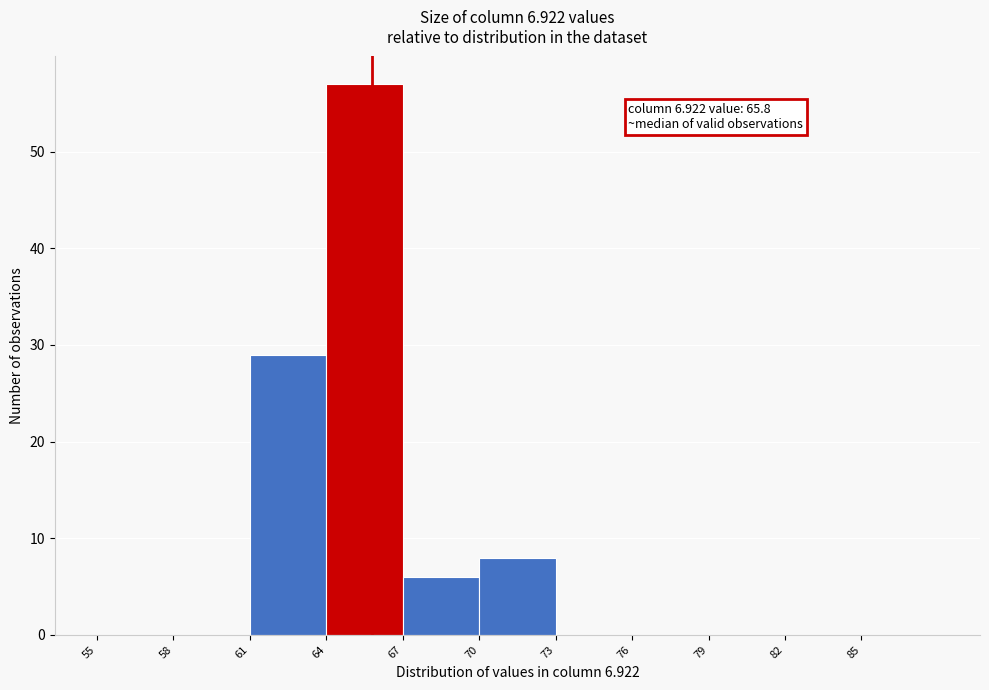

Which range on the x-axis has the tallest bar?

64 to 67